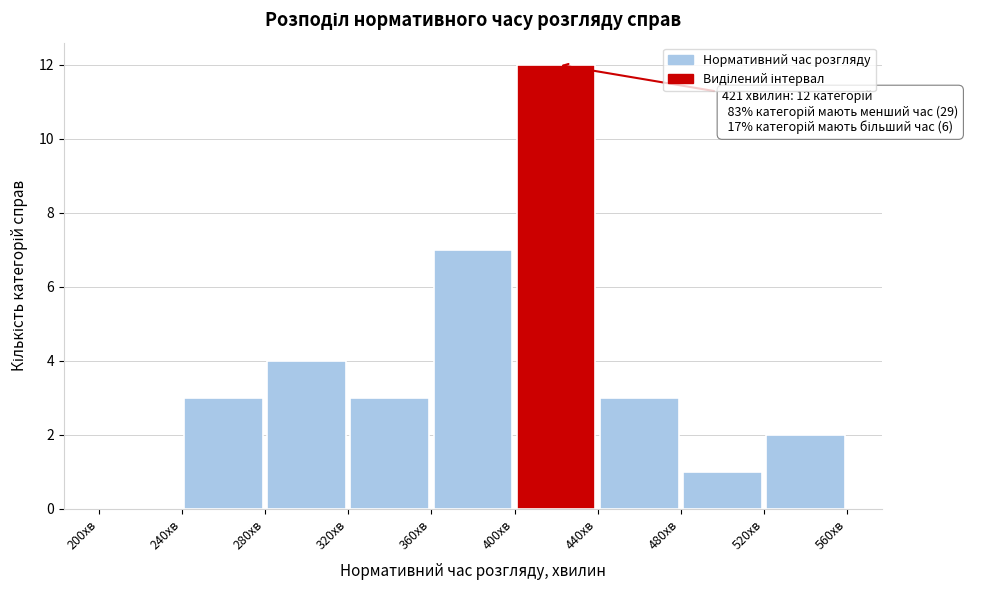

Over which range of the x-axis is the bar tallest?

400 to 440